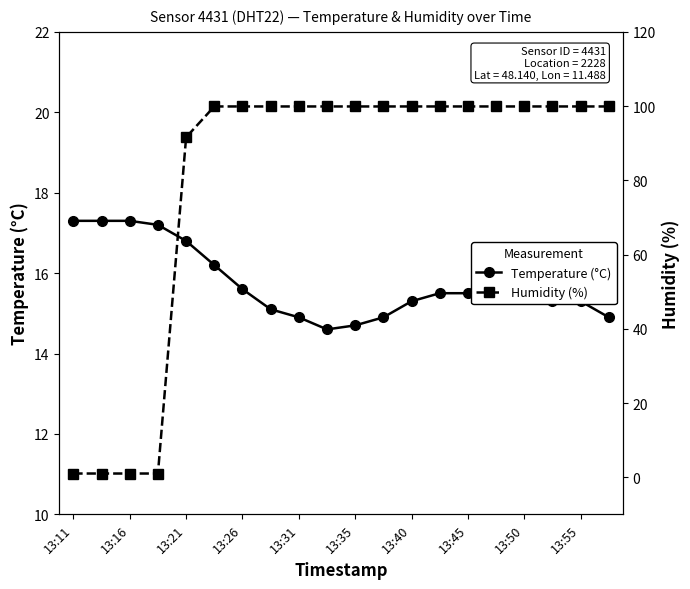

What is the value of the Temperature (°C) point at the 15th from the left?

15.5